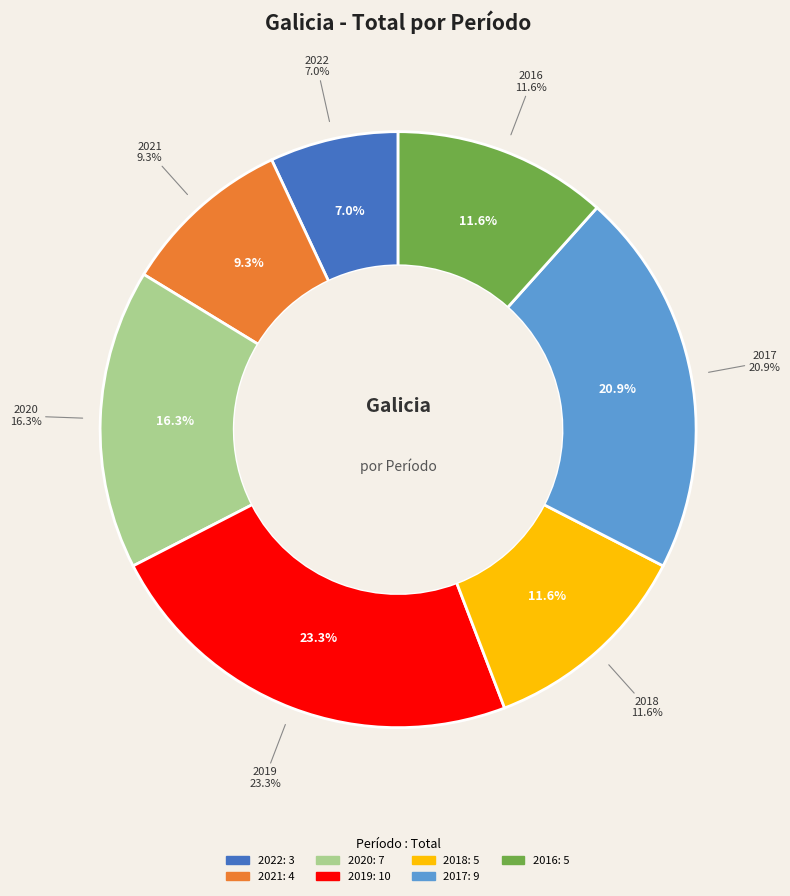

Is 2022 the majority of the pie?

No